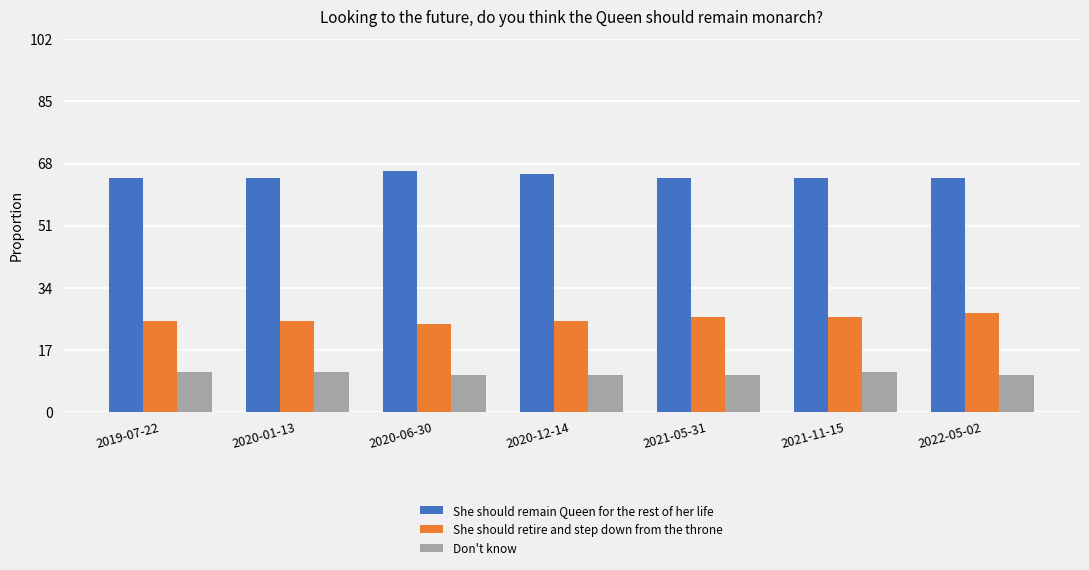

What are all the series names shown in the legend?

She should remain Queen for the rest of her life, She should retire and step down from the throne, Don't know